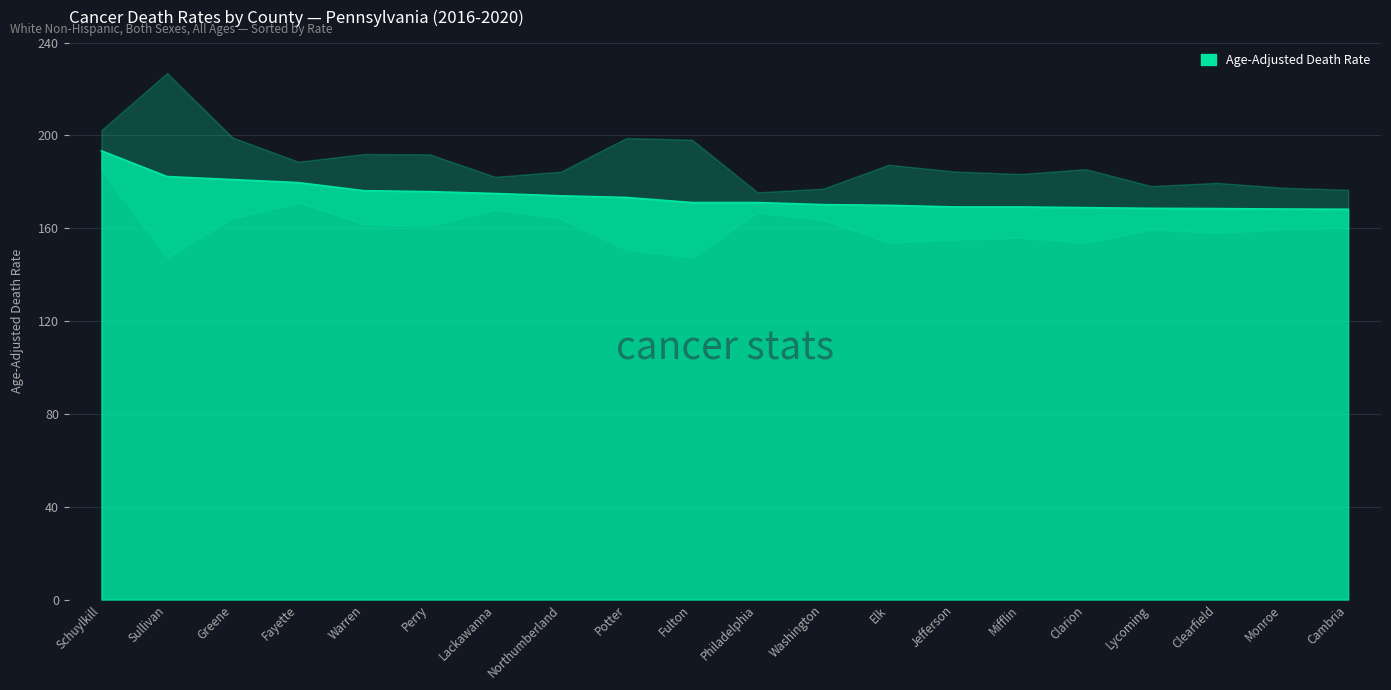

What position from the right is Sullivan?

19